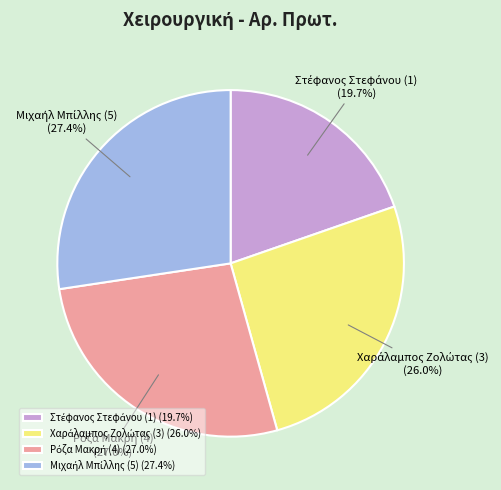

Is there any slice that represents more than half of the pie?

No